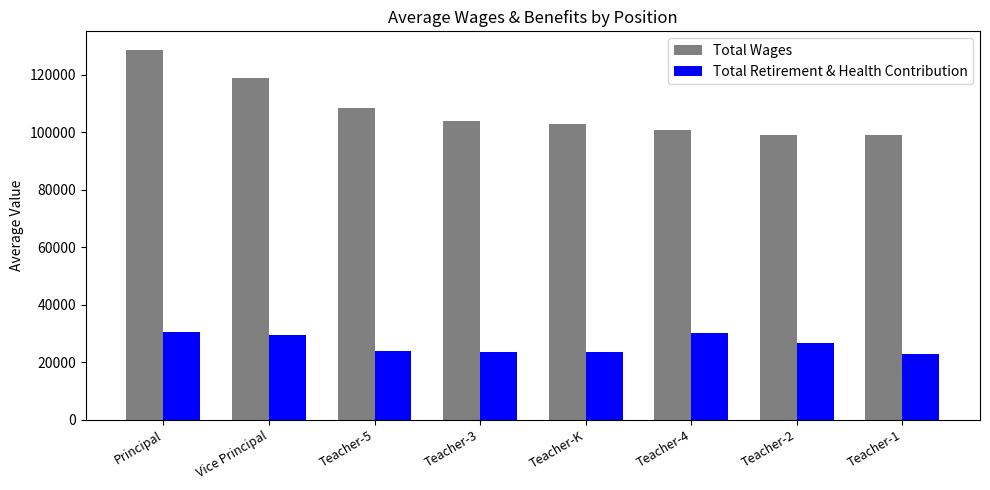

What is the difference between the maximum and minimum values in the Total Wages series?

29543.7